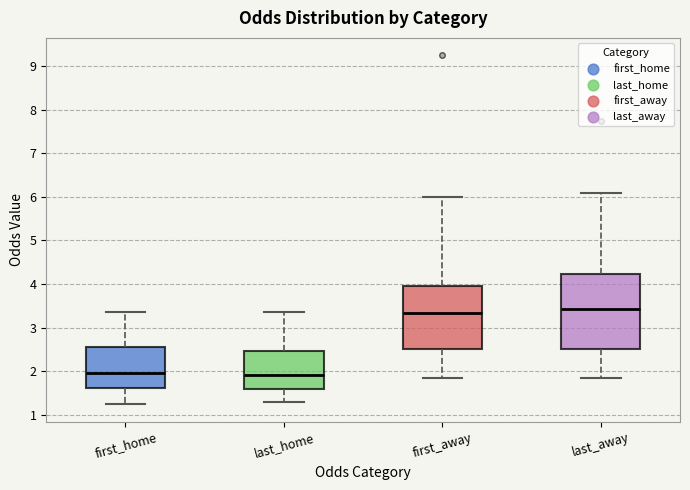

Reading left to right, read every box against the y-axis: the position of its median line, the range the box covers, and the ends of its whiskers. The values are not printed on the chart, so give them approximately, as read against the axis.

first_home: median 2.0, box 1.6 to 2.6, whiskers 1.2 to 3.4
last_home: median 1.9, box 1.6 to 2.5, whiskers 1.3 to 3.4
first_away: median 3.3, box 2.5 to 4.0, whiskers 1.8 to 6.0
last_away: median 3.4, box 2.5 to 4.2, whiskers 1.8 to 6.1